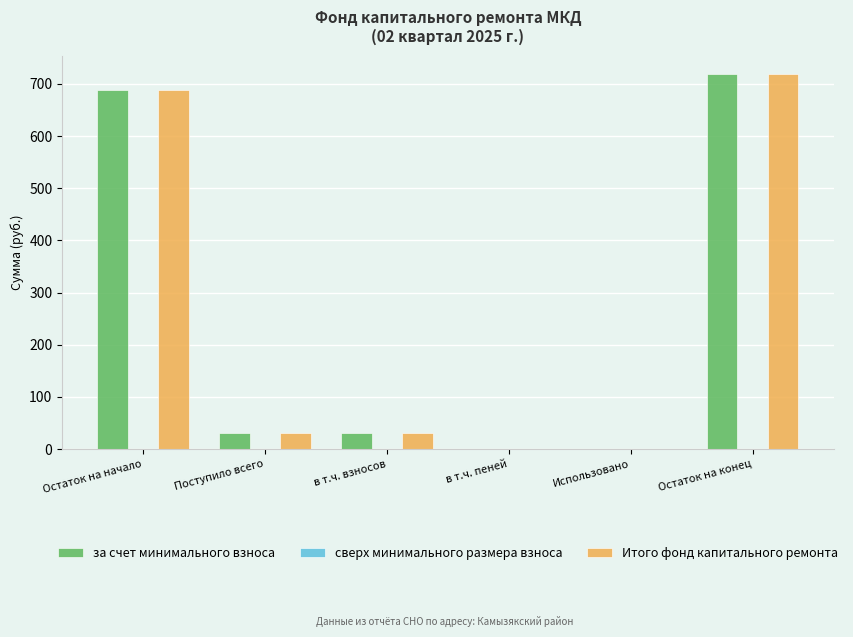

Reading left to right, list all the values displayed in this chart.

за счет минимального взноса: Остаток на начало=688.4	Поступило всего=30.0	в т.ч. взносов=30.0	в т.ч. пеней=0.0	Использовано=0.0	Остаток на конец=718.4
Итого фонд капитального ремонта: Остаток на начало=688.4	Поступило всего=30.0	в т.ч. взносов=30.0	в т.ч. пеней=0.0	Использовано=0.0	Остаток на конец=718.4